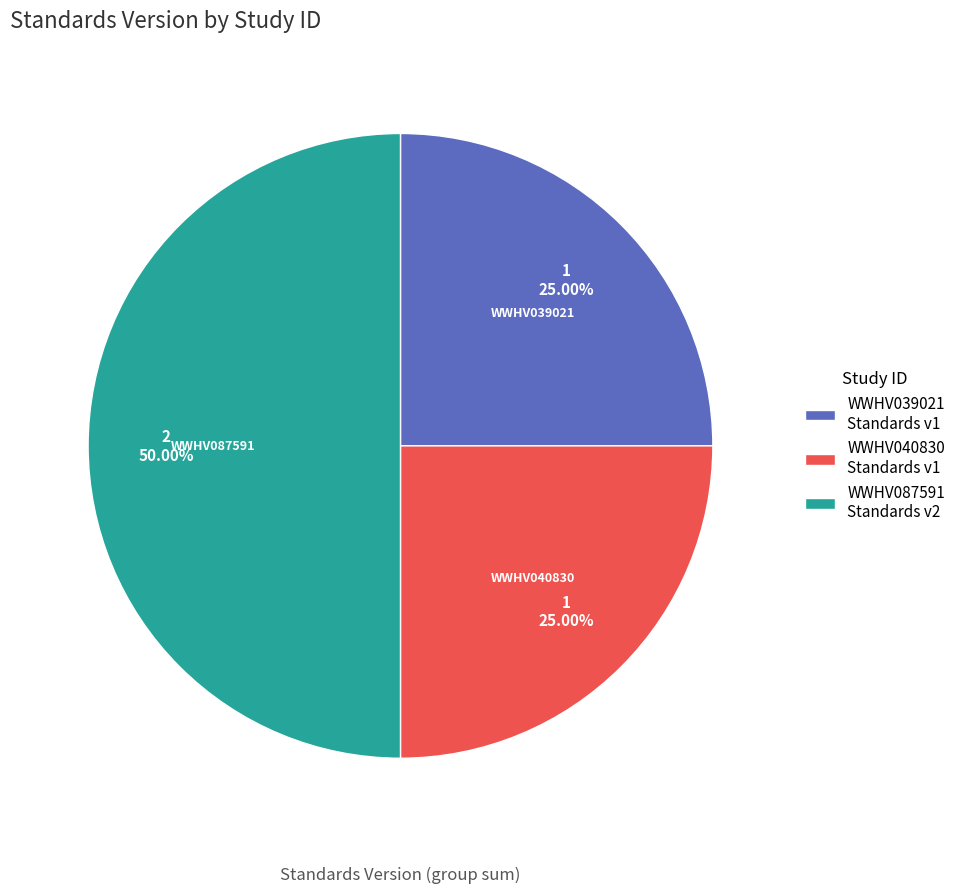

Does WWHV039021 Standards v1 account for over 50% of the chart?

No